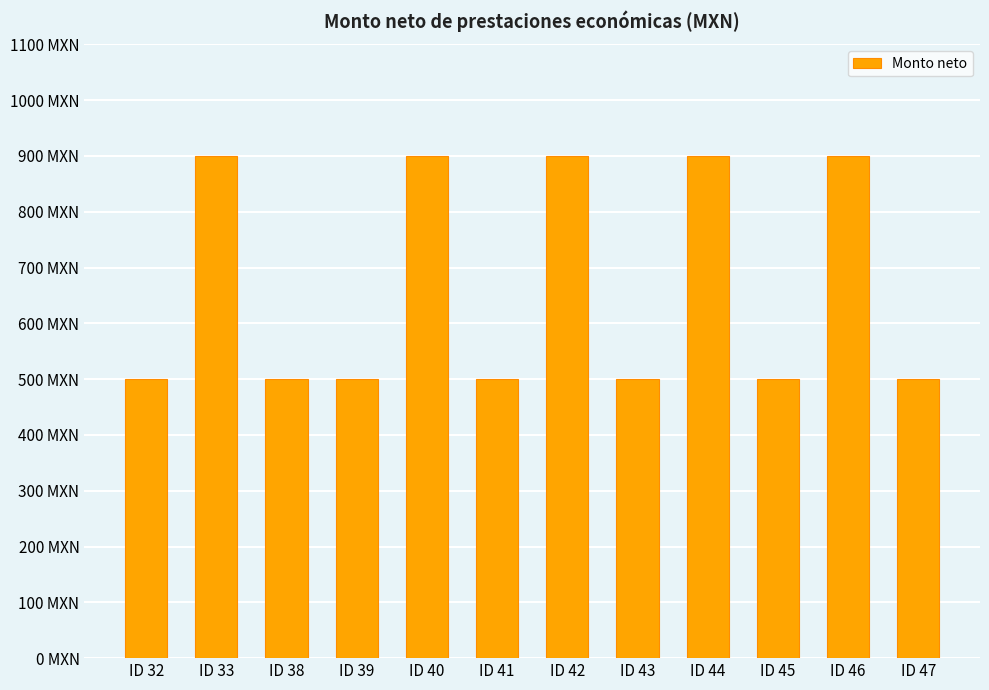

What is the change in value from ID 40 to ID 41?

-400